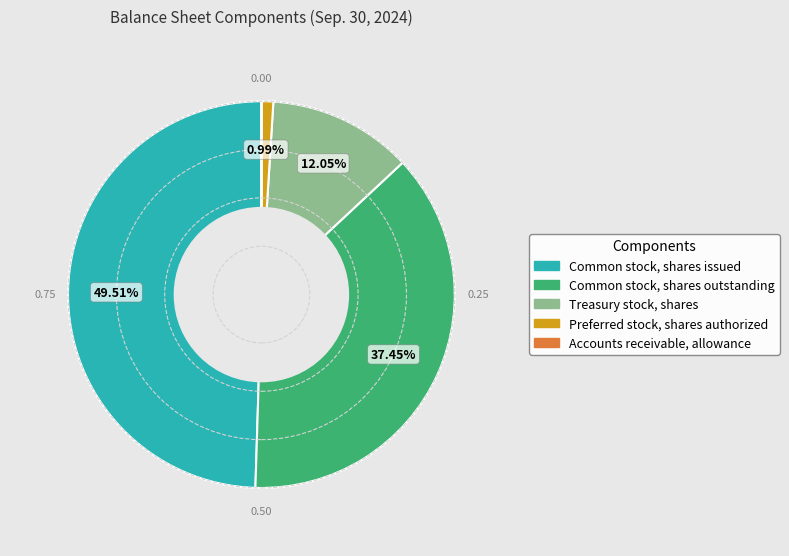

Is the sum of Treasury stock, shares and Common stock, shares issued greater than half?

Yes